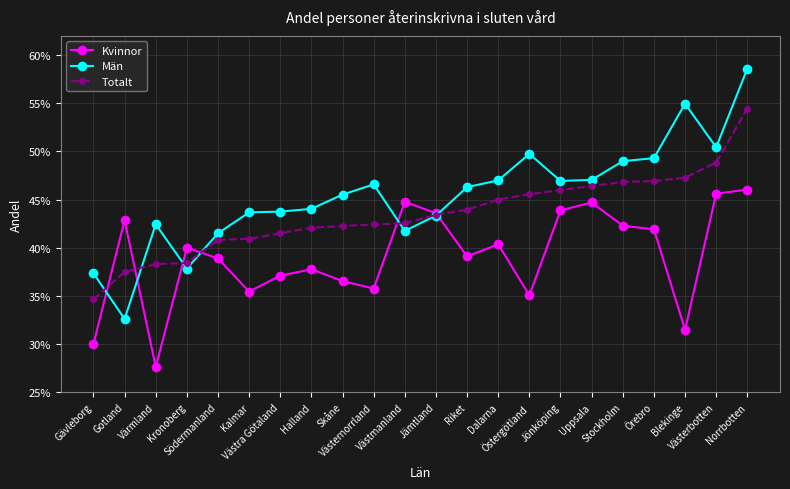

What are all the series names shown in the legend?

Kvinnor, Män, Totalt